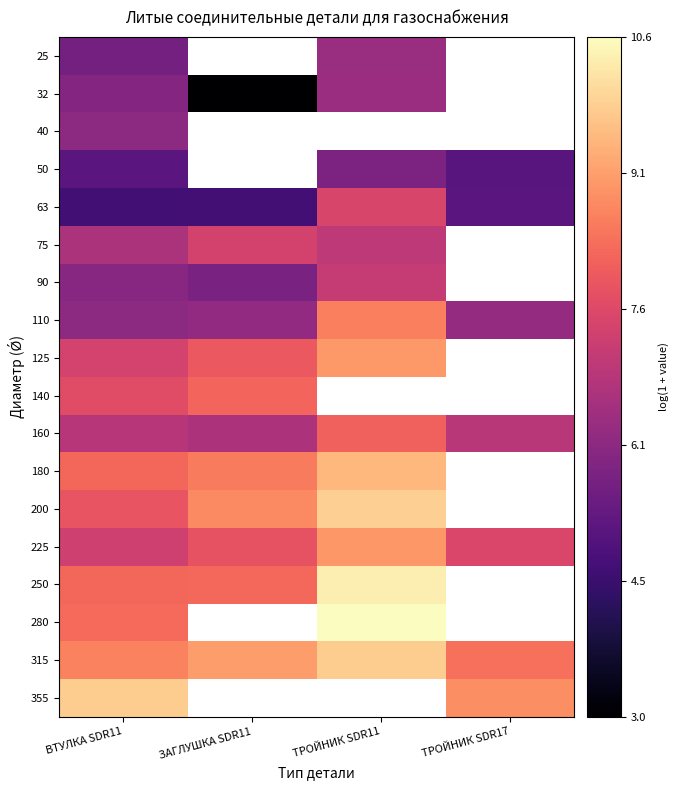

Where is 315 nearest to the value 9?

ЗАГЛУШКА SDR11